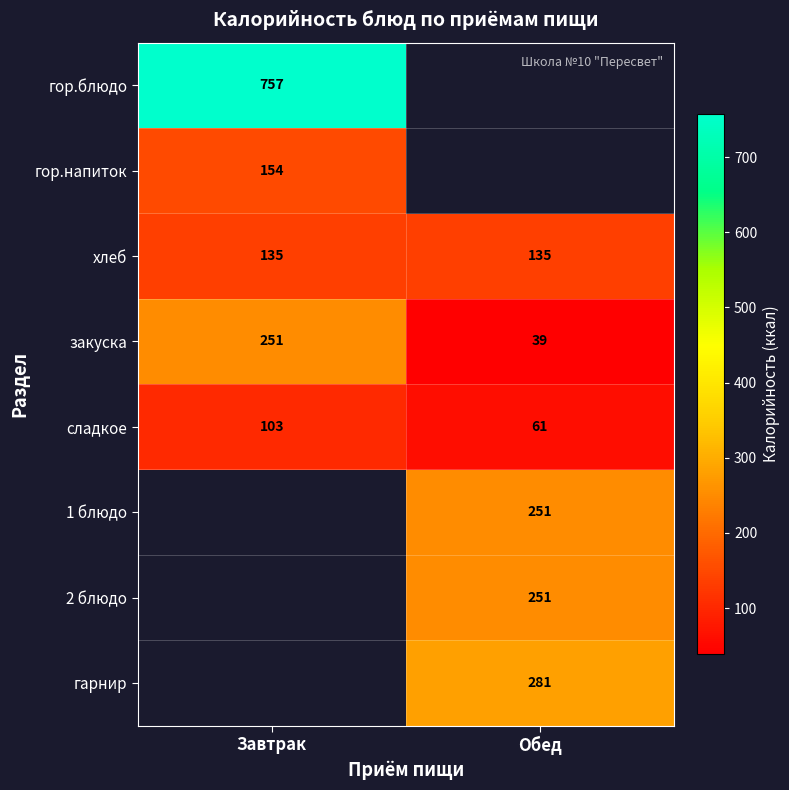

The value of закуска at Обед is 66. True or false?

False